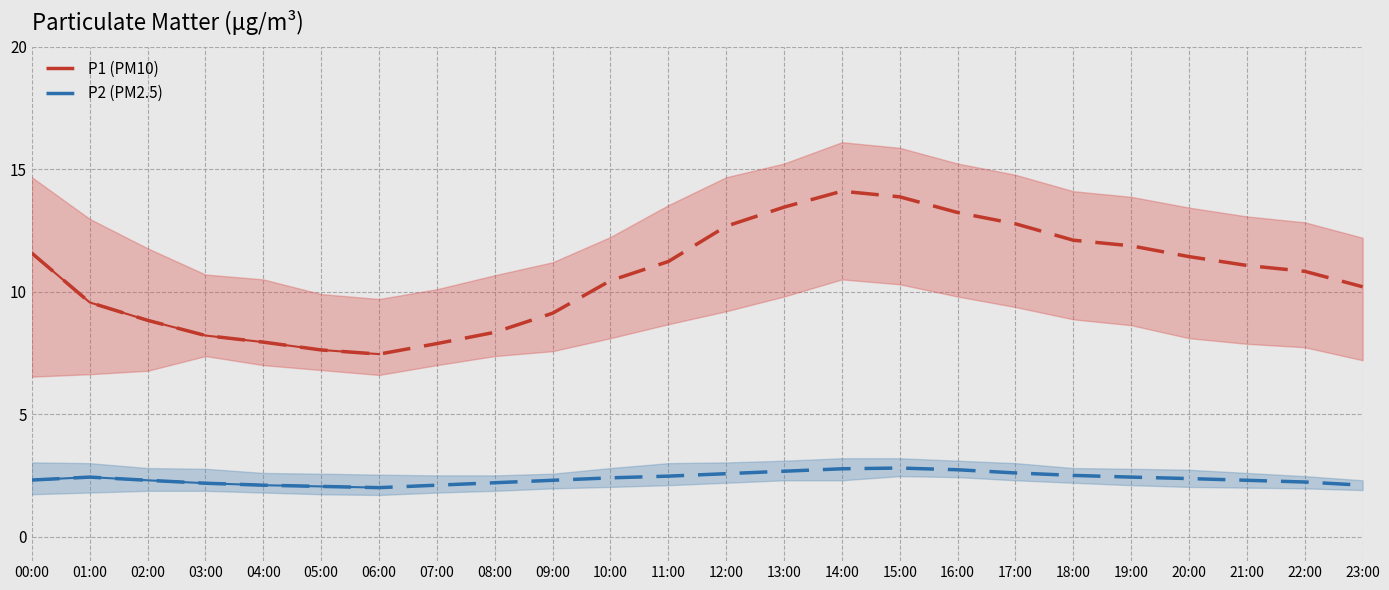

Which series has the largest total across all categories?

P1 (PM10)